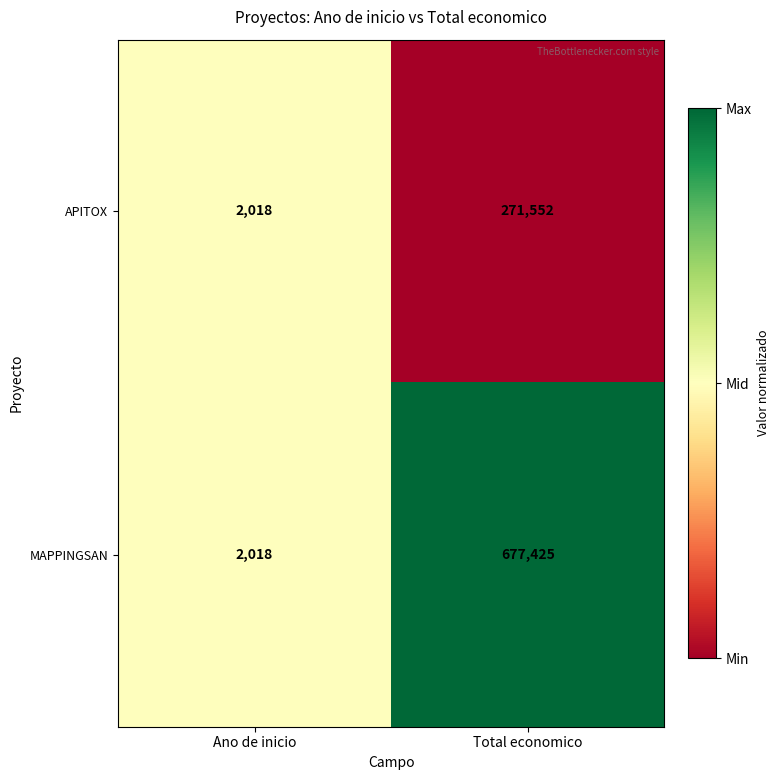

List the series in order of their peak value, highest first.

MAPPINGSAN, APITOX